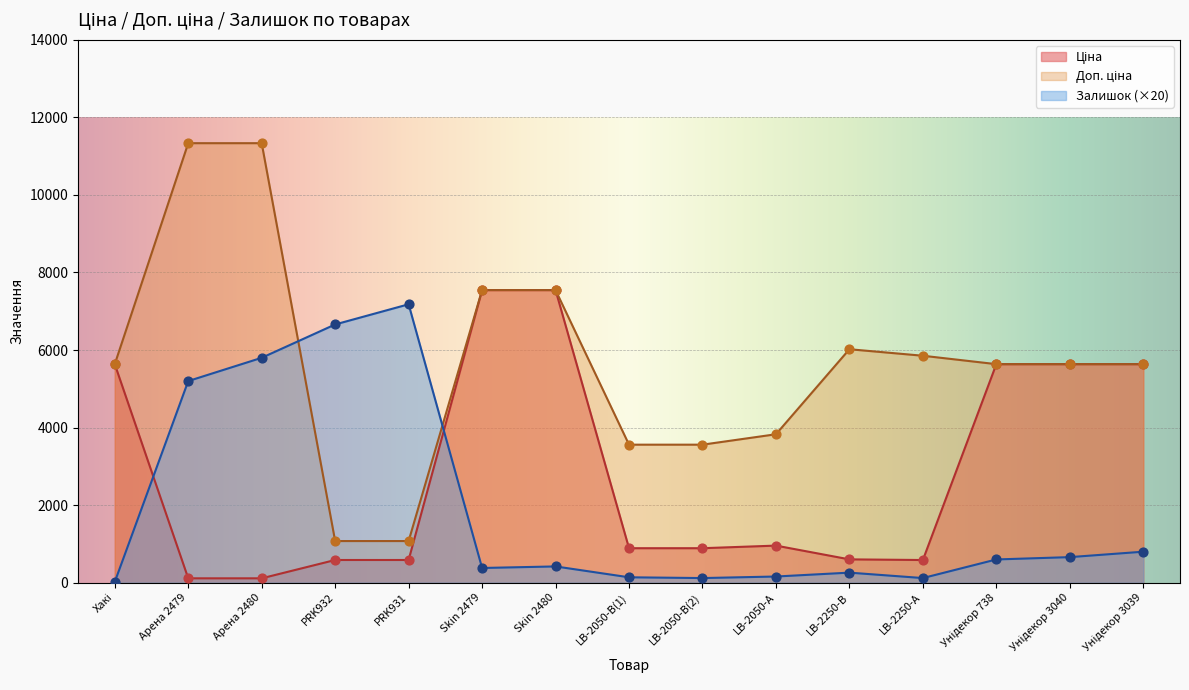

Which series contains the lowest Y value?

Залишок